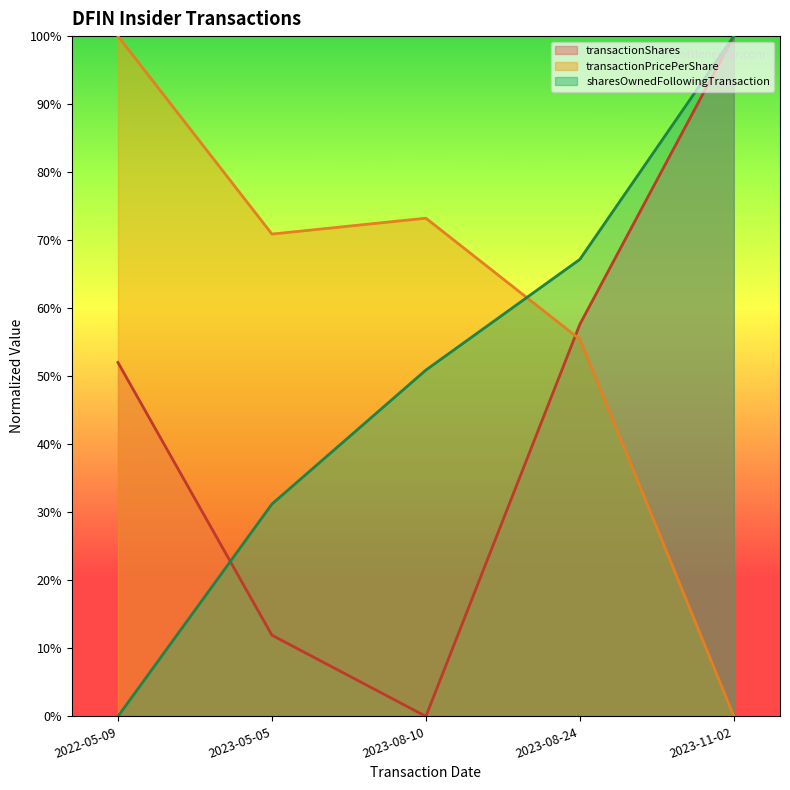

Read the transactionShares value at 2023-11-02.

1.0